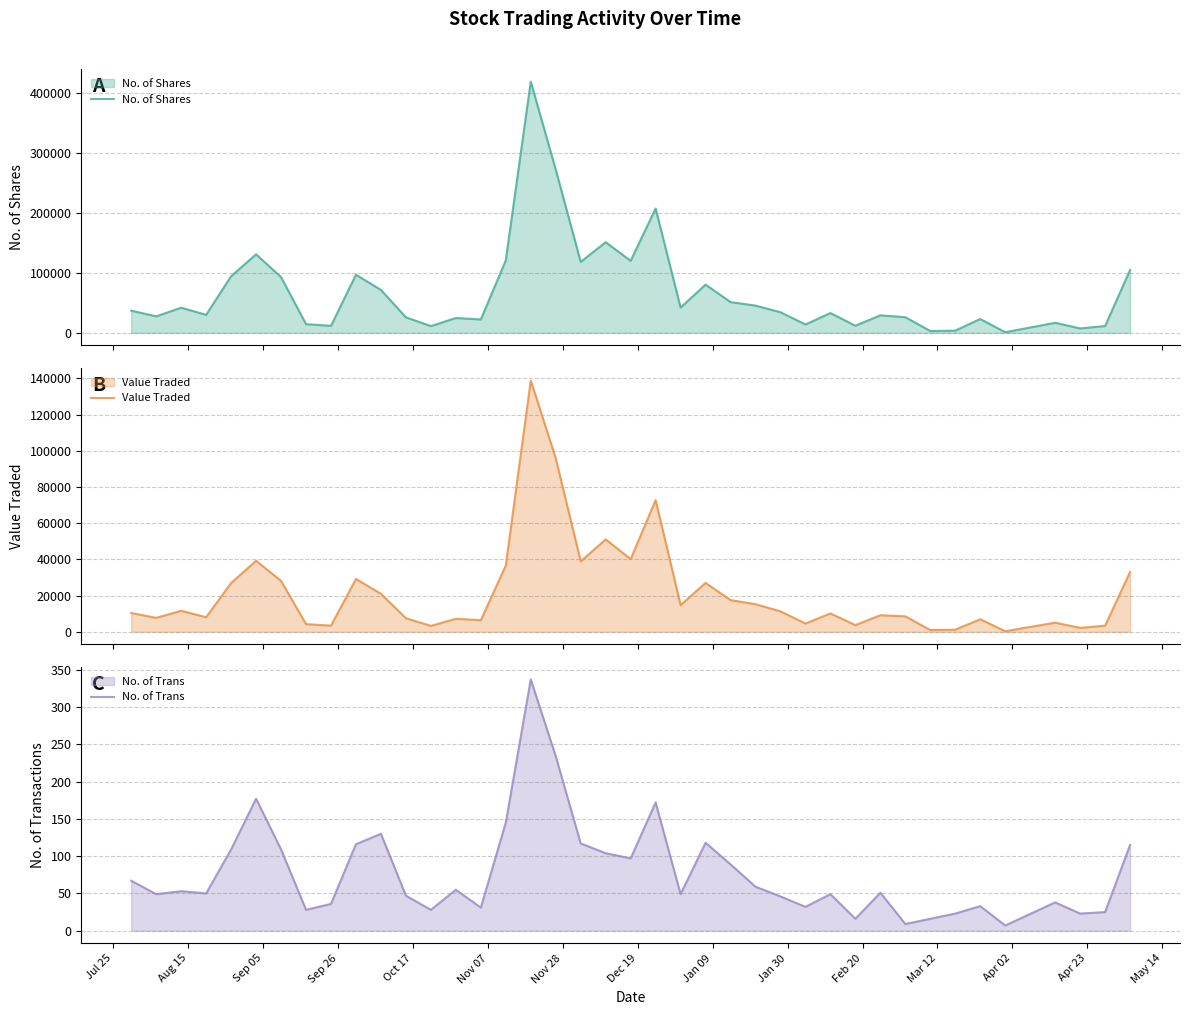

What are all the series names shown in the legend?

No. of Shares, Value Traded, No. of Trans